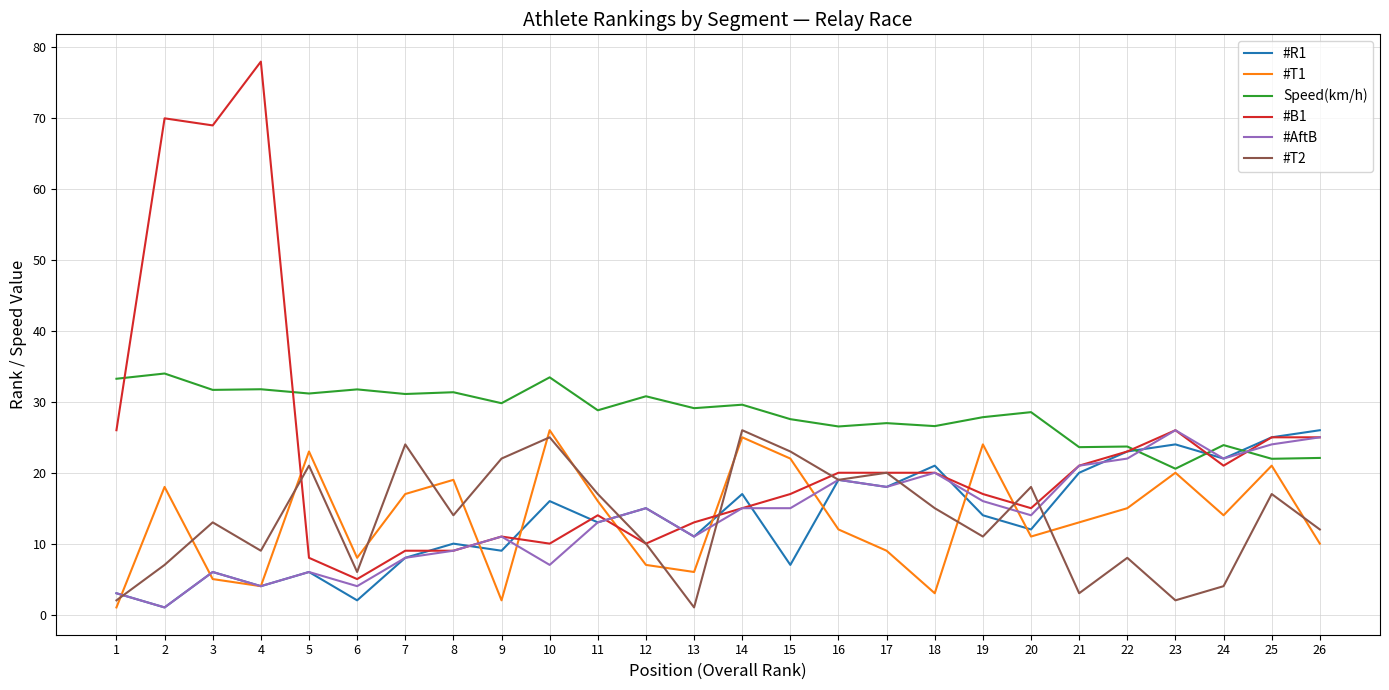

In #R1, how many points are lower than both neighbors (excluding endpoints)?

10